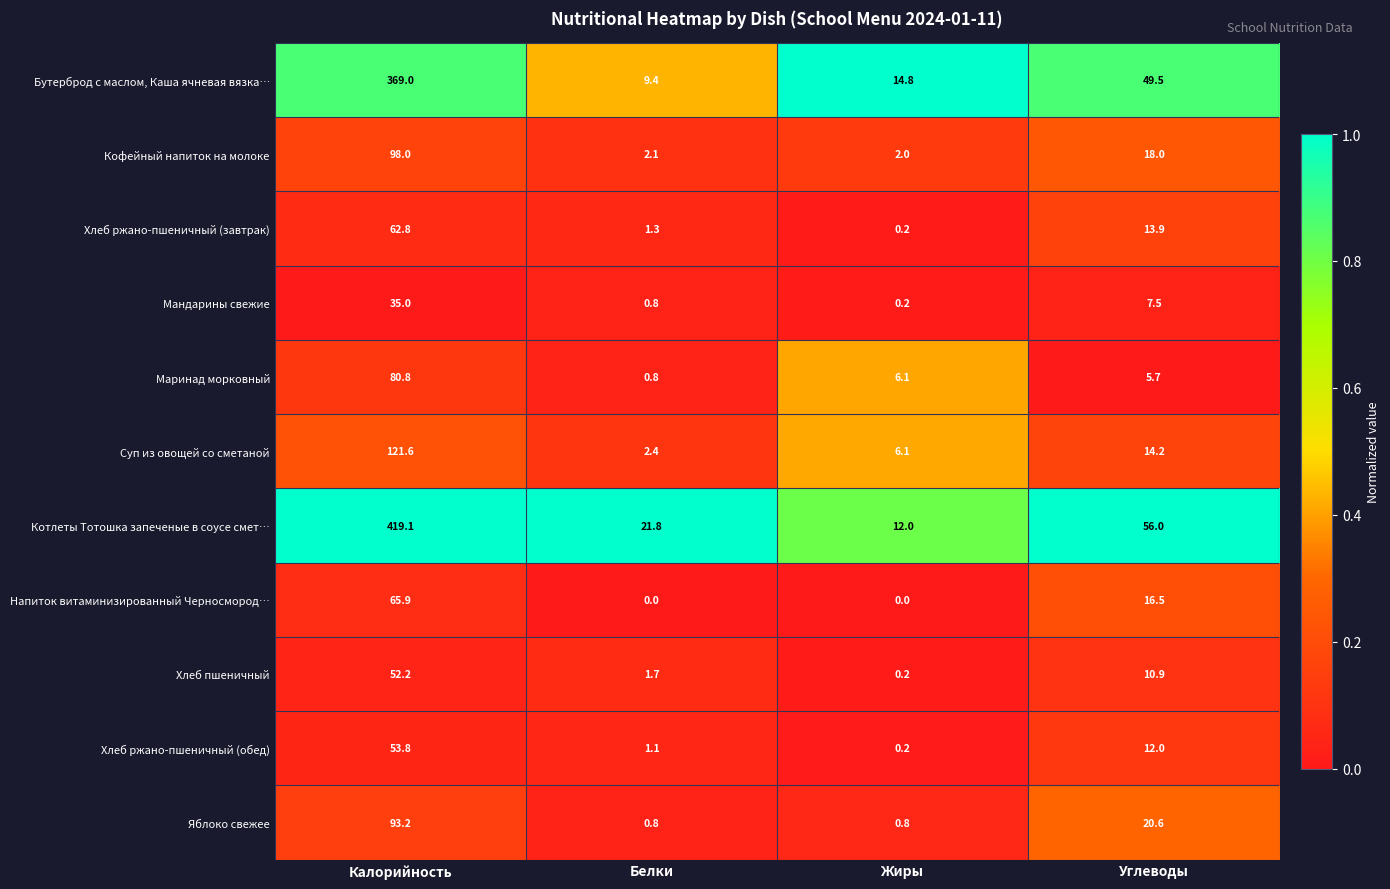

The Напиток витаминизированный Черносмород… series shows 20.8 at Жиры. True or false?

False